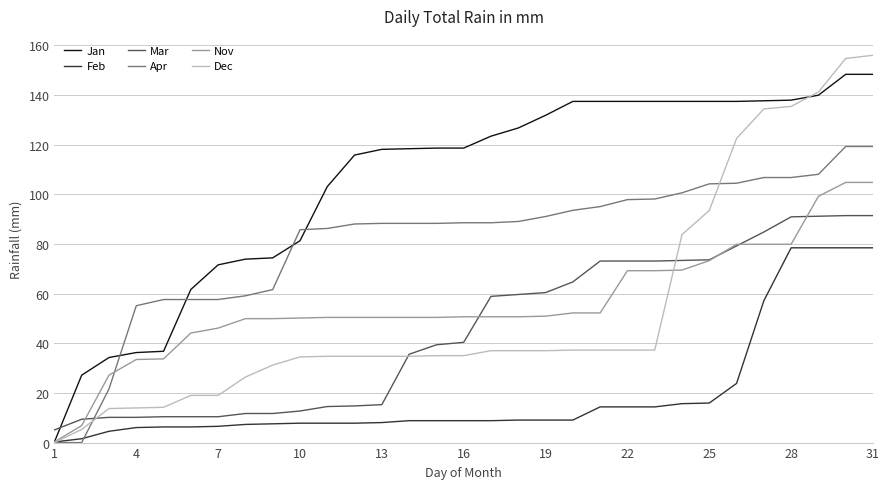

Which series ends up on top after the final intersection of Mar and Dec?

Dec